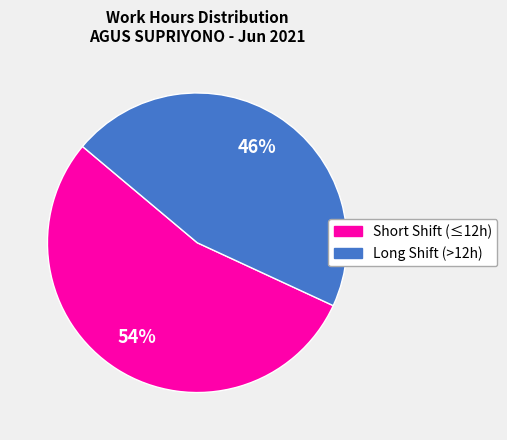

Does any single category account for the majority?

Yes